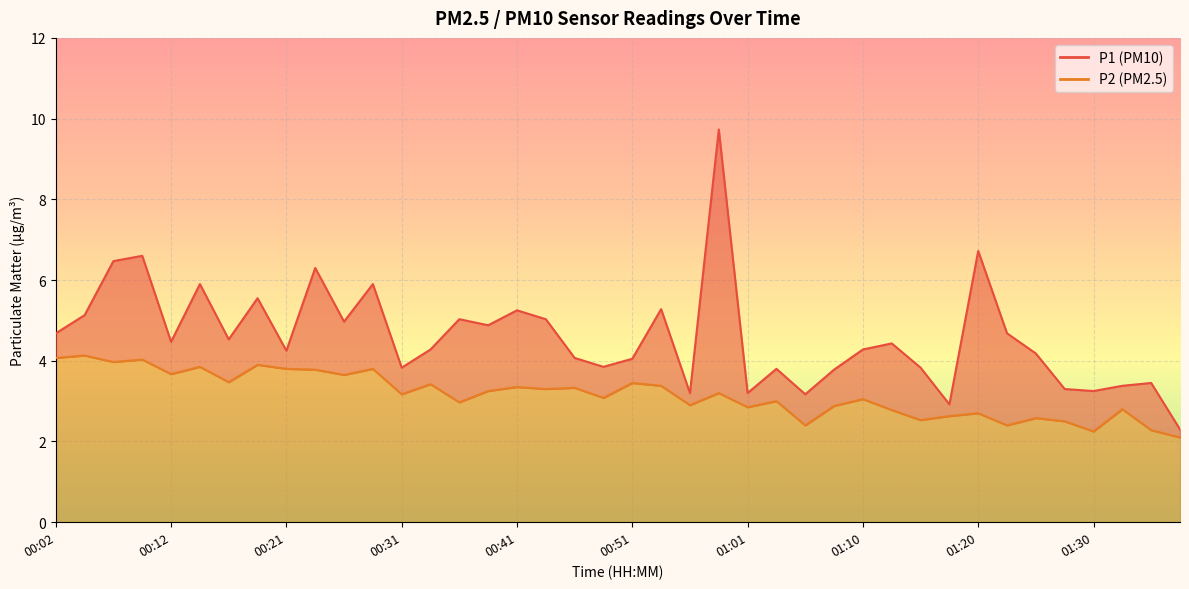

Where is the first local maximum for P1?

00:09